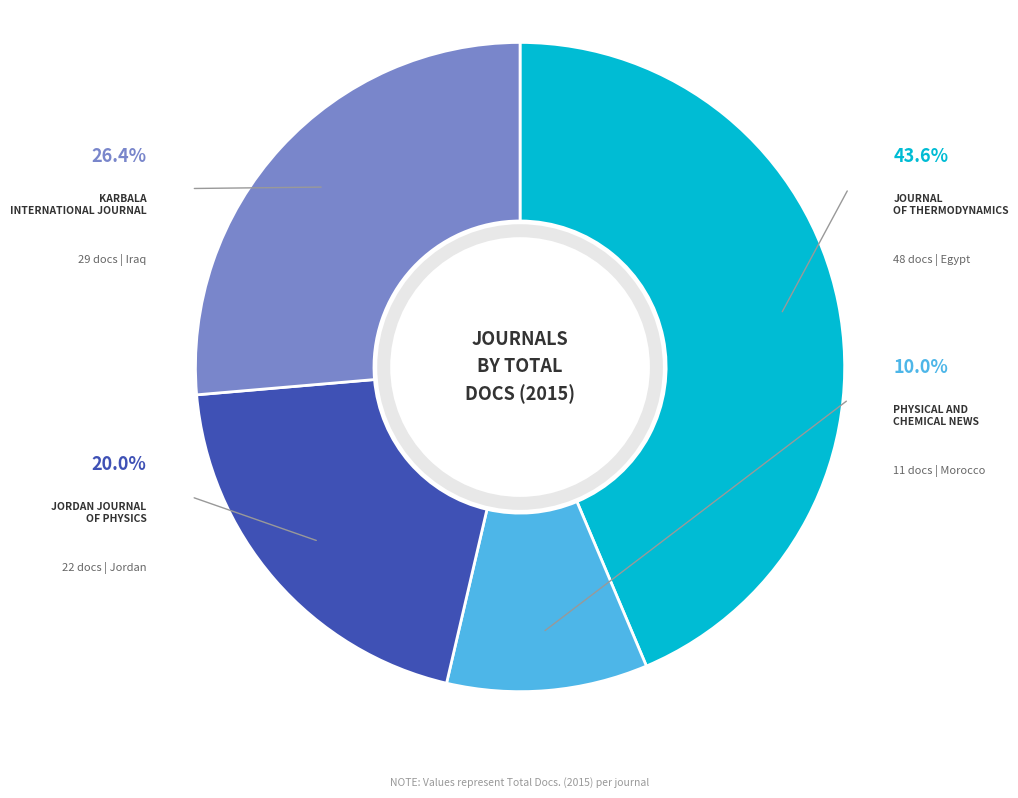

To the nearest percent, what portion does Karbala International Journal represent?

26%